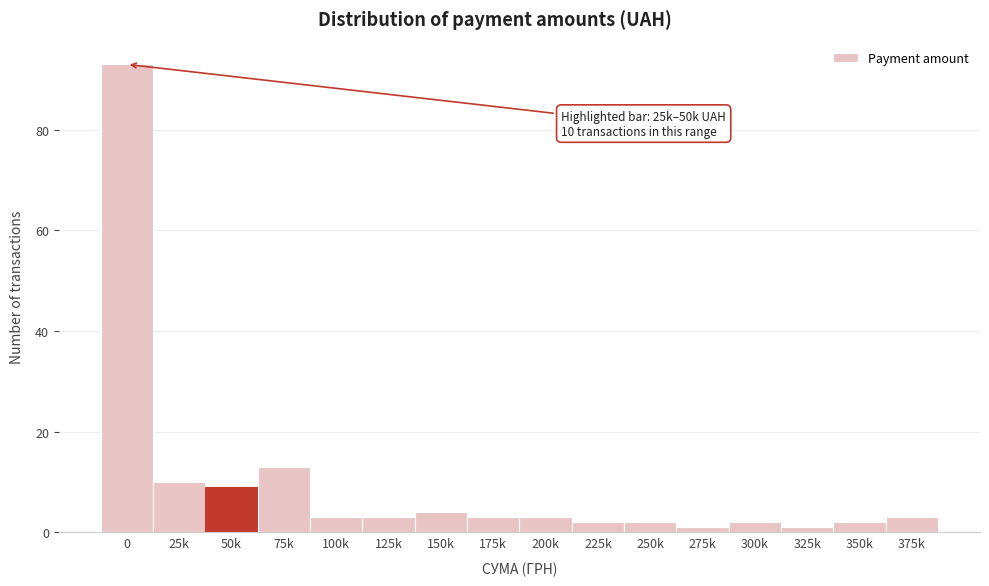

Reading left to right, transcribe all the data shown in this chart.

0=93	25k=10	50k=9	75k=13	100k=3	125k=3	150k=4	175k=3	200k=3	225k=2	250k=2	275k=1	300k=2	325k=1	350k=2	375k=3